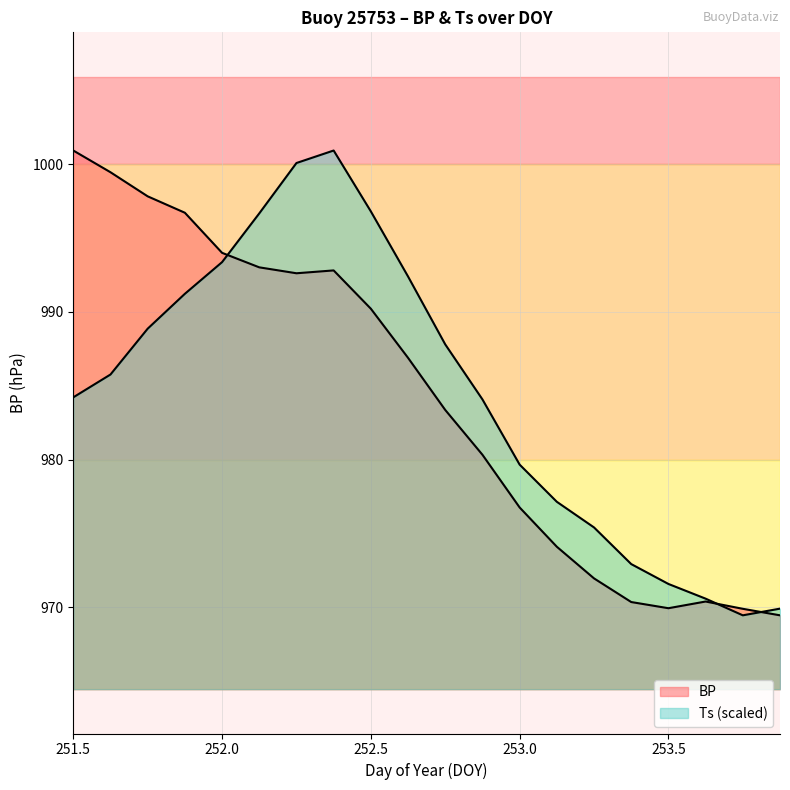

How many data points in Ts are above 985?

10